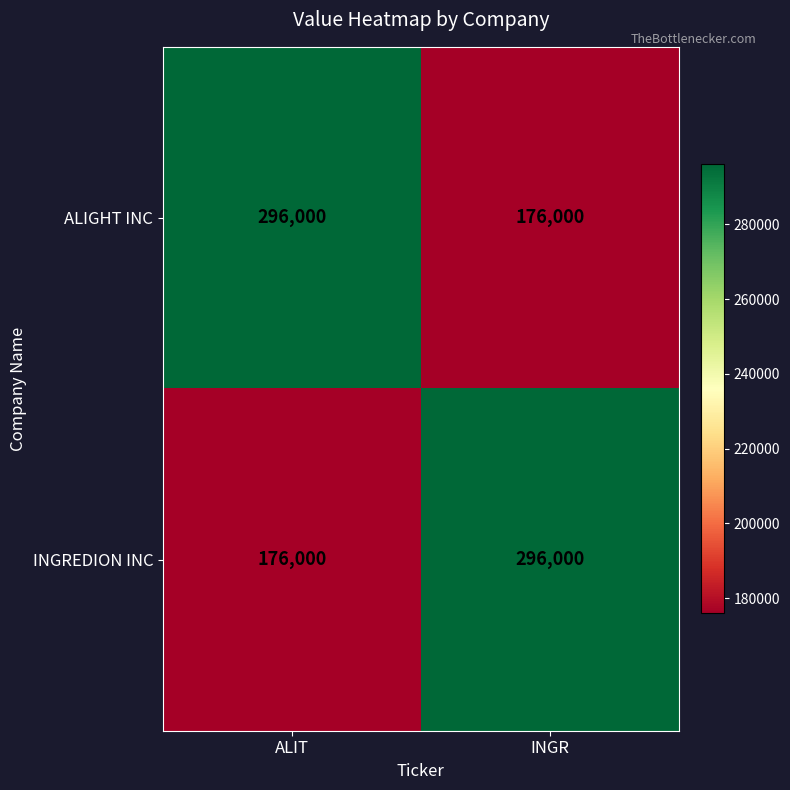

Read the ALIGHT INC value at INGR.

176000